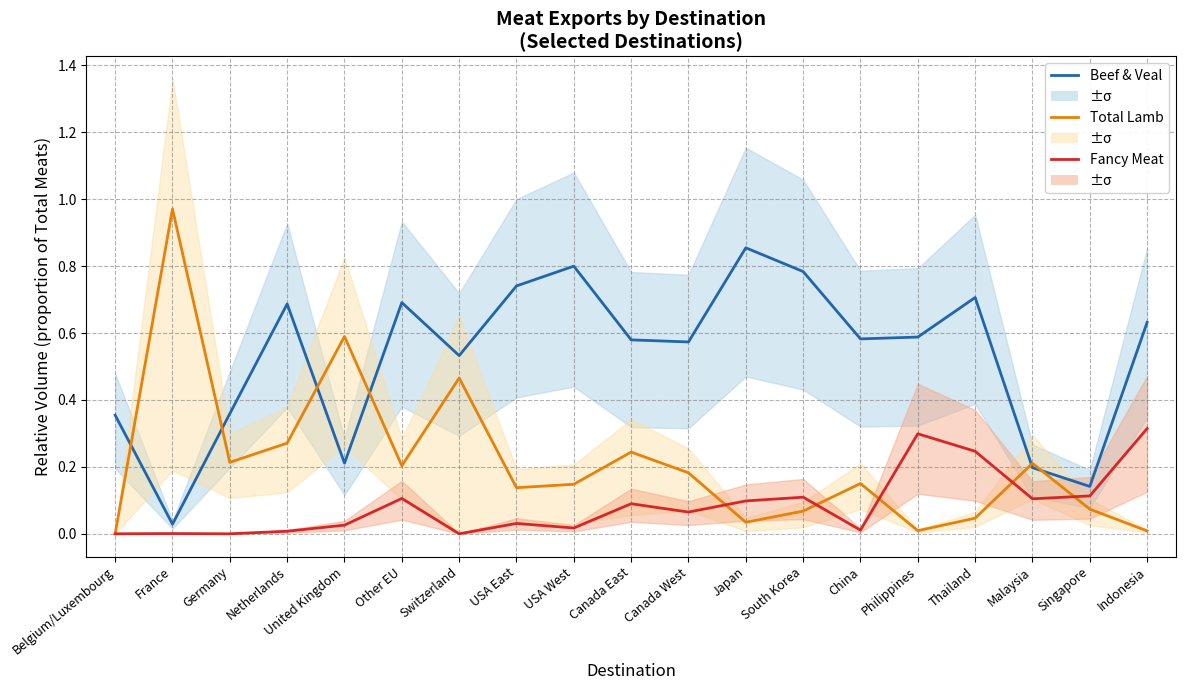

How many times do Fancy Meat and Total Lamb cross each other?

5